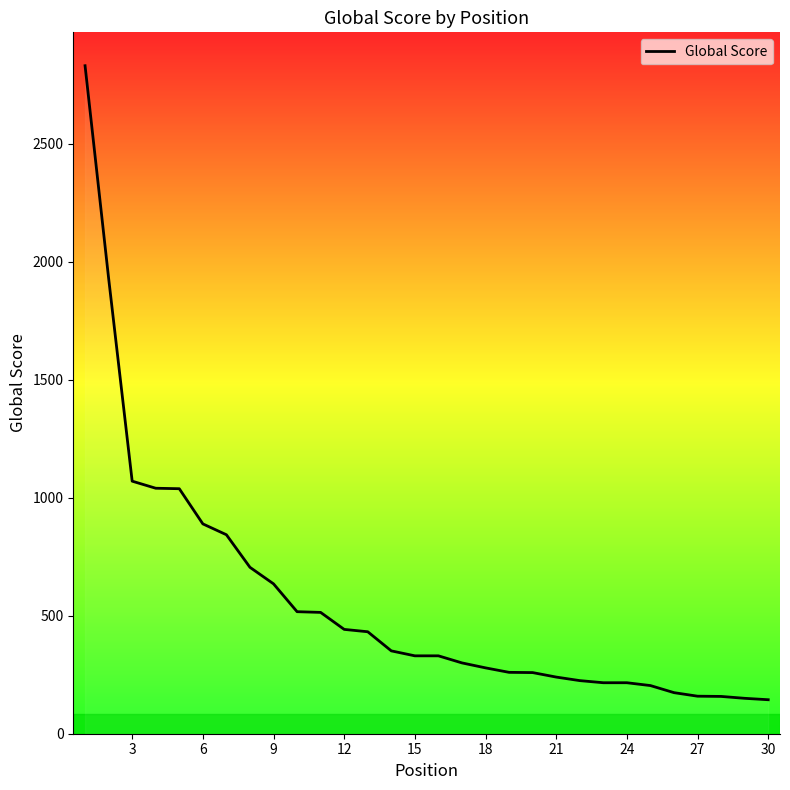

What is the sum of all values?

16880